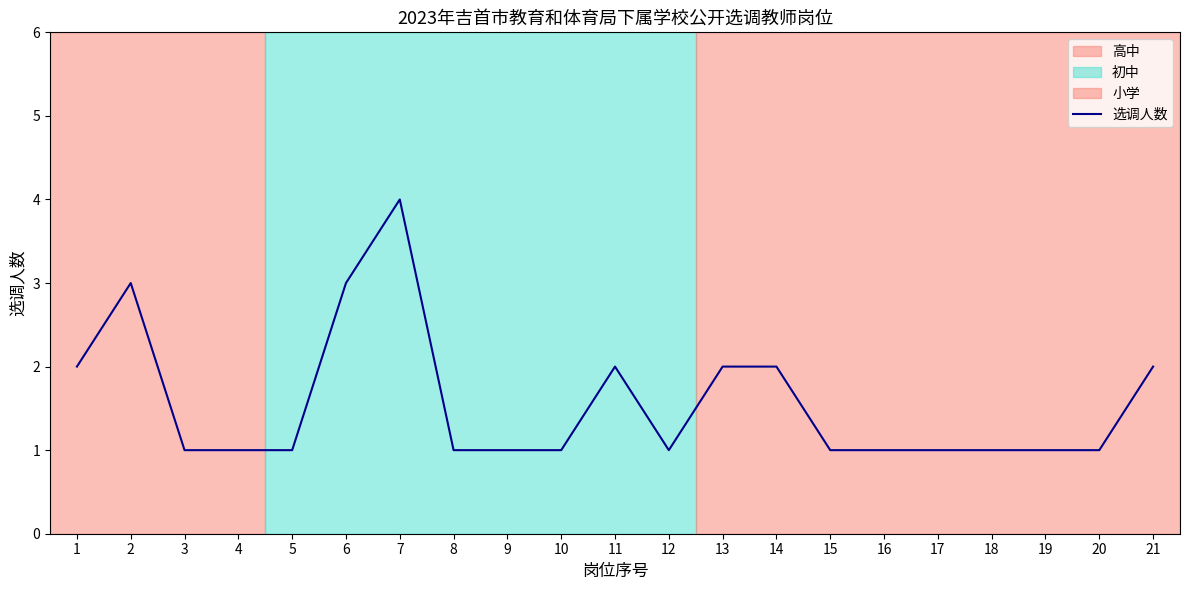

What is the greatest value displayed?

4